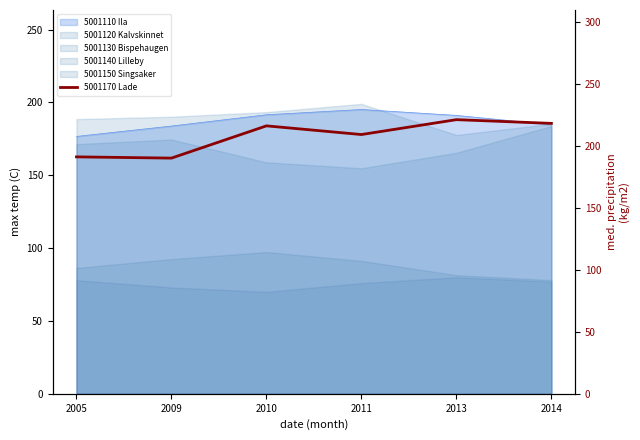

What is the change in value from 2010 to 2011?

-7